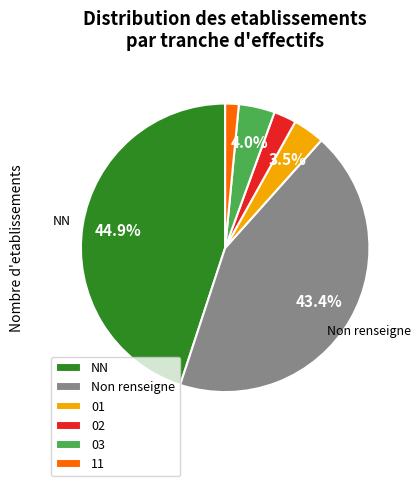

To the nearest percent, what percentage of the pie is 02?

3%